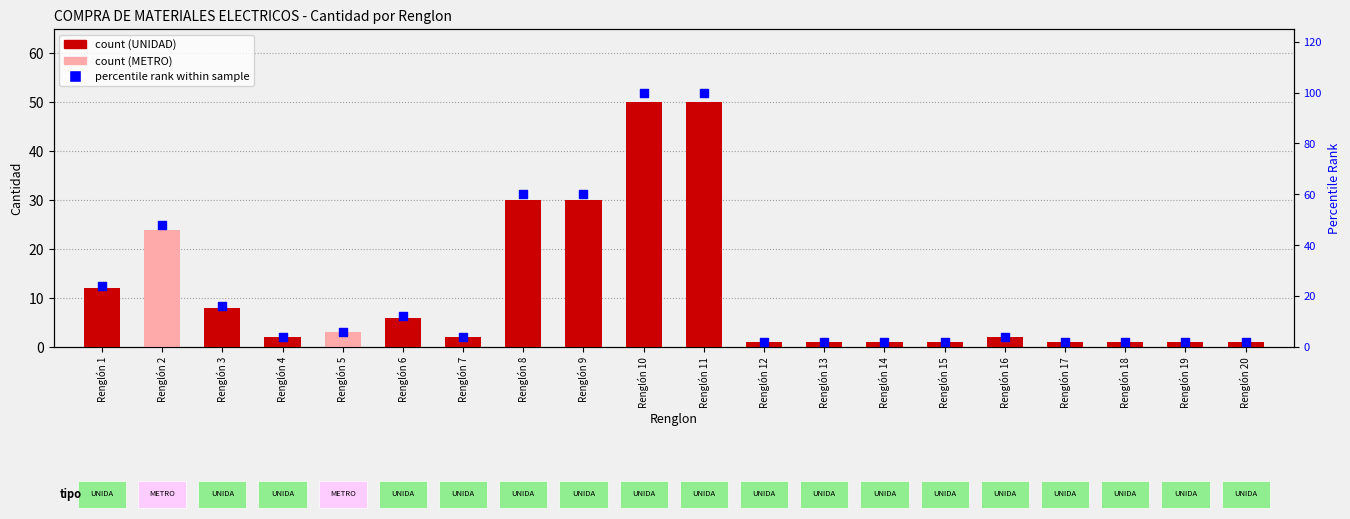

Which series has the largest total across all categories?

percentile rank within sample